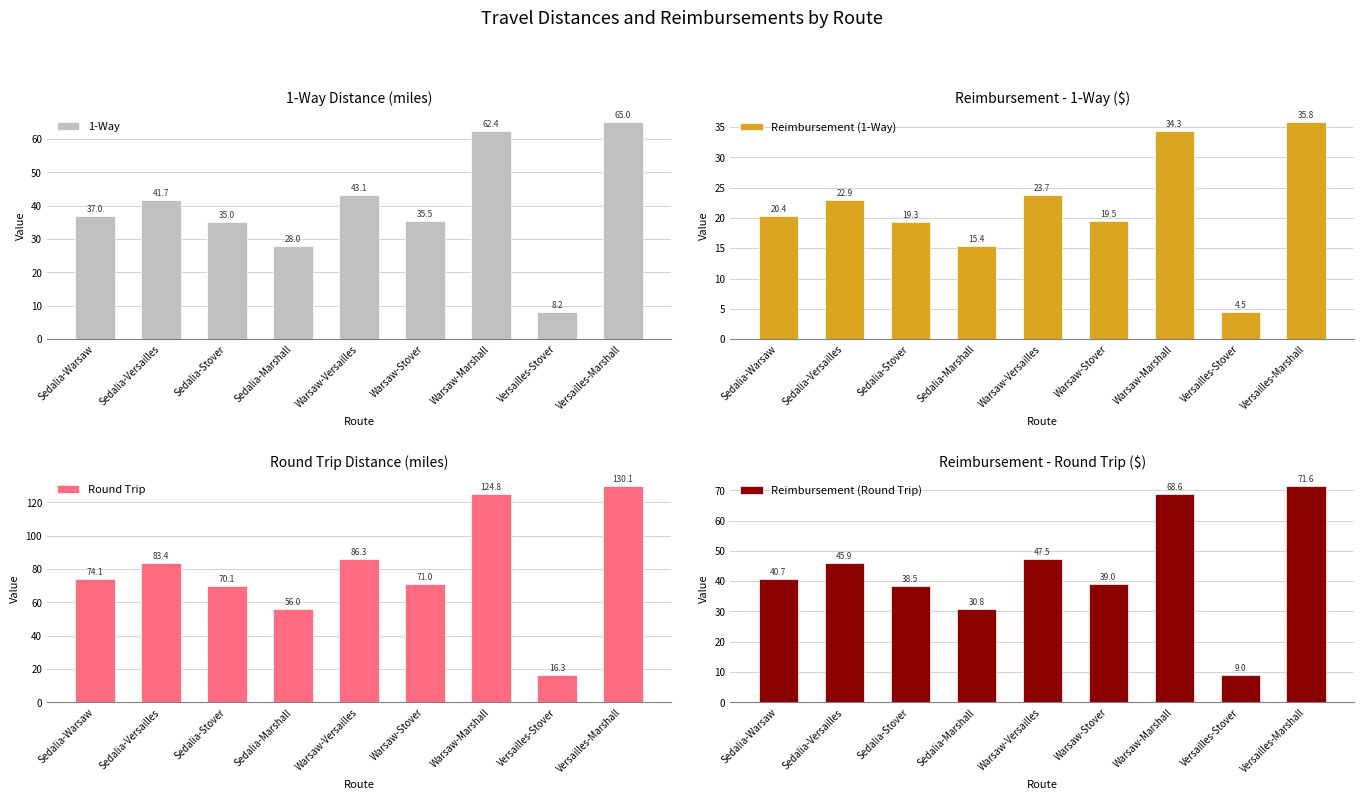

Does the chart contain stacked bars?

No